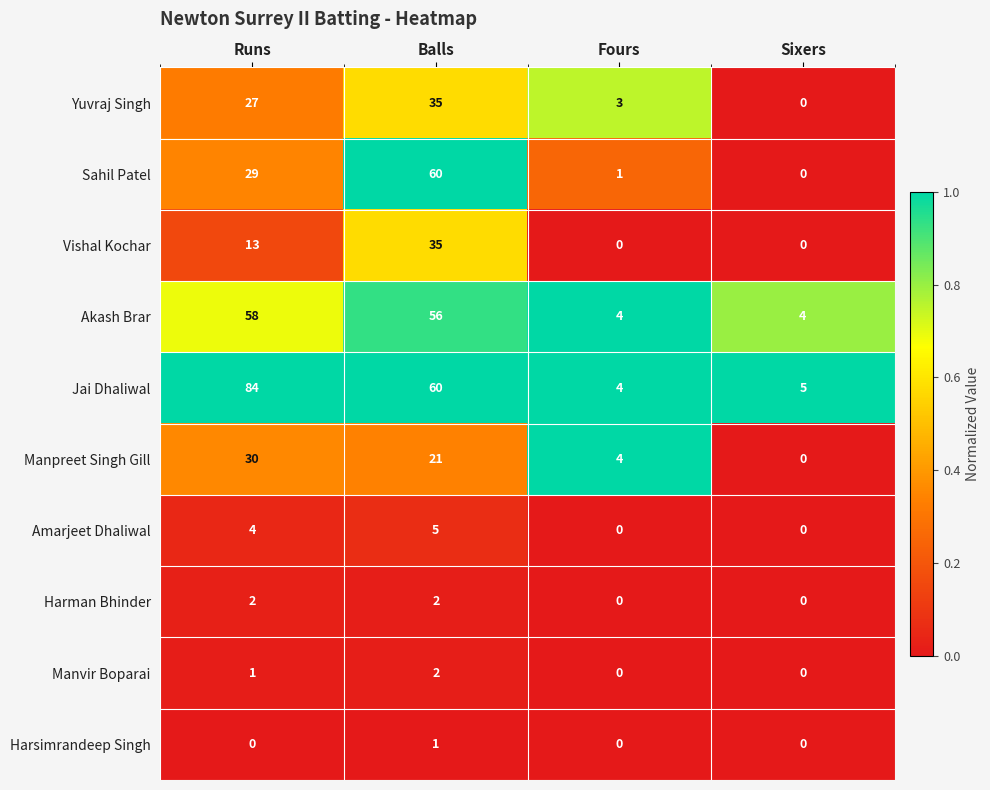

Rank the series at Runs from highest to lowest value.

Jai Dhaliwal, Akash Brar, Manpreet Singh Gill, Sahil Patel, Yuvraj Singh, Vishal Kochar, Amarjeet Dhaliwal, Harman Bhinder, Manvir Boparai, Harsimrandeep Singh